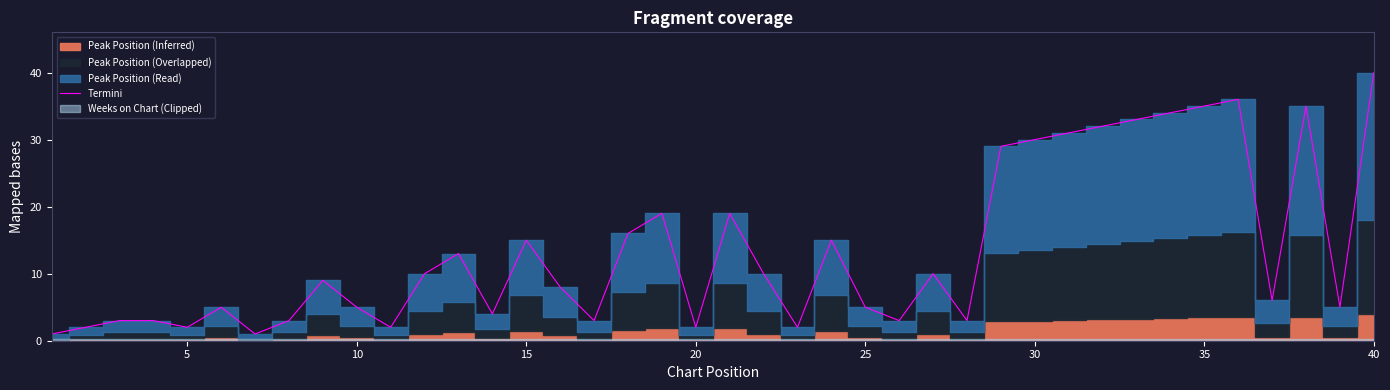

What is the sum of all values?

539